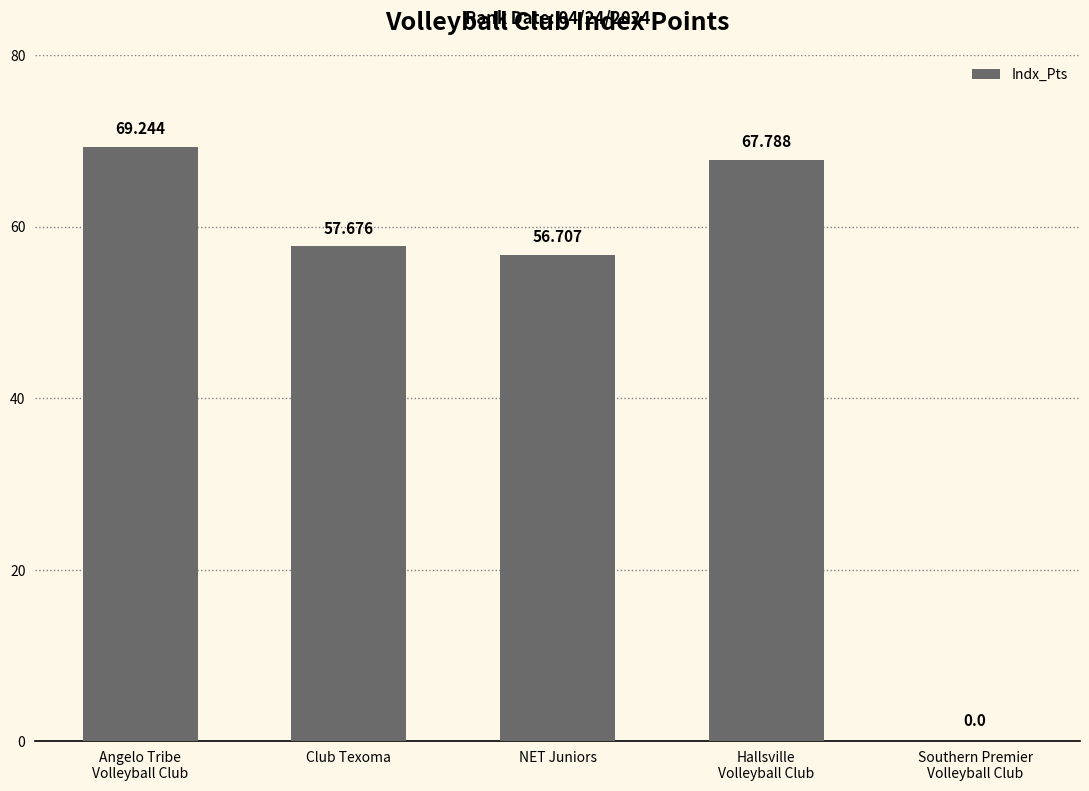

What is the greatest value displayed?

69.2